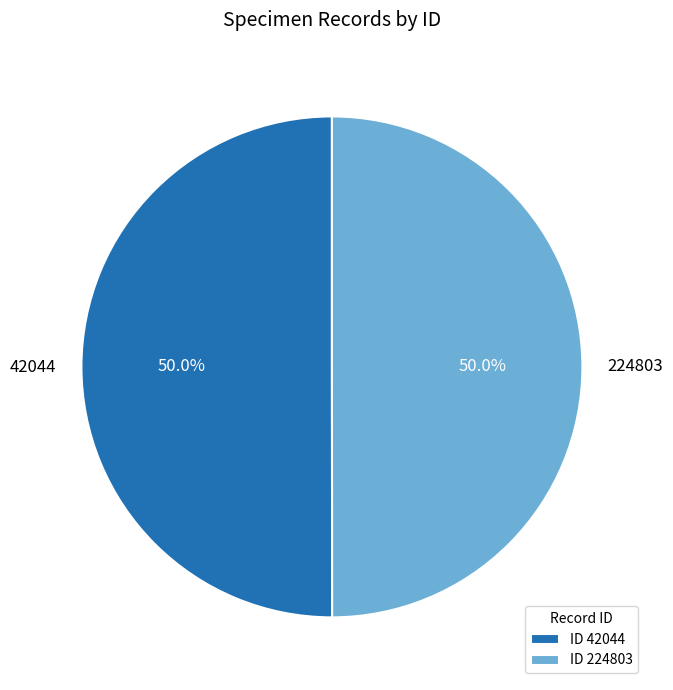

Combined, what portion of the pie is 224803 and 42044?

100.0%